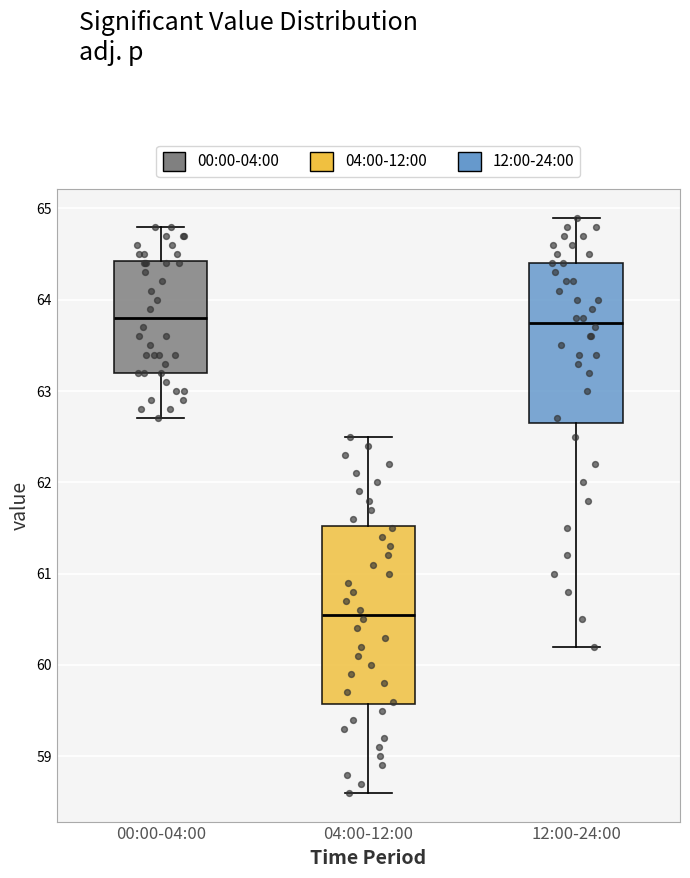

Reading left to right, transcribe this box plot: for each box, give where its median line is, the range the box spans, and where its two whiskers end, as read against the y-axis. The values are not printed on the chart, so give them approximately, as read against the axis.

00:00-04:00: median 63.8, box 63.2 to 64.4, whiskers 62.7 to 64.8
04:00-12:00: median 60.6, box 59.6 to 61.5, whiskers 58.6 to 62.5
12:00-24:00: median 63.8, box 62.7 to 64.4, whiskers 60.2 to 64.9